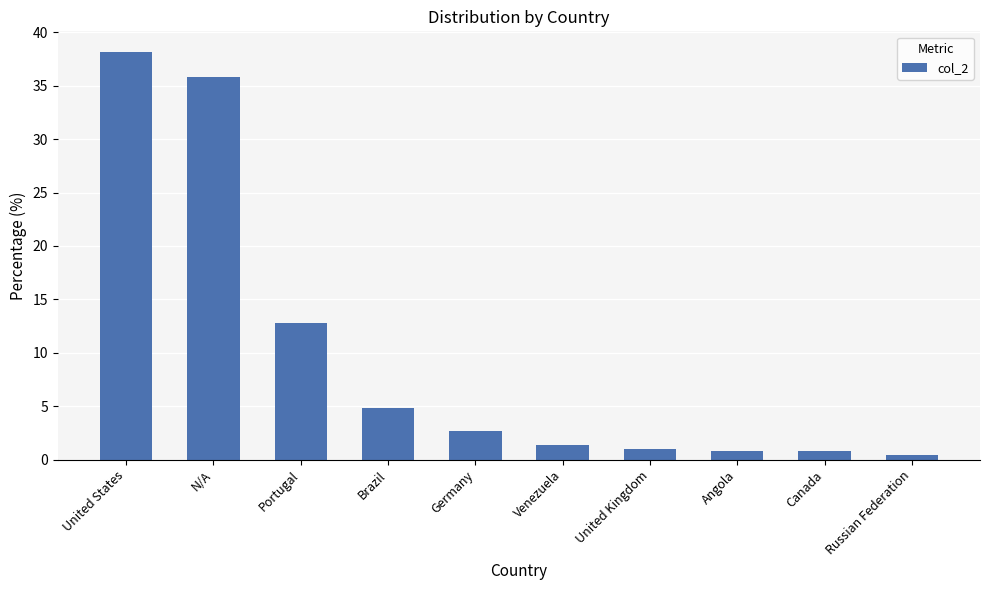

What is the sum of all values?

98.6